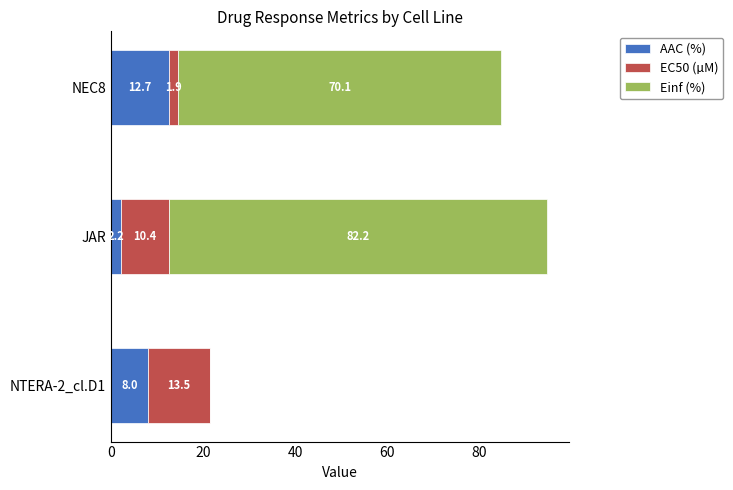

How many values in the AAC (%) series exceed 7?

2